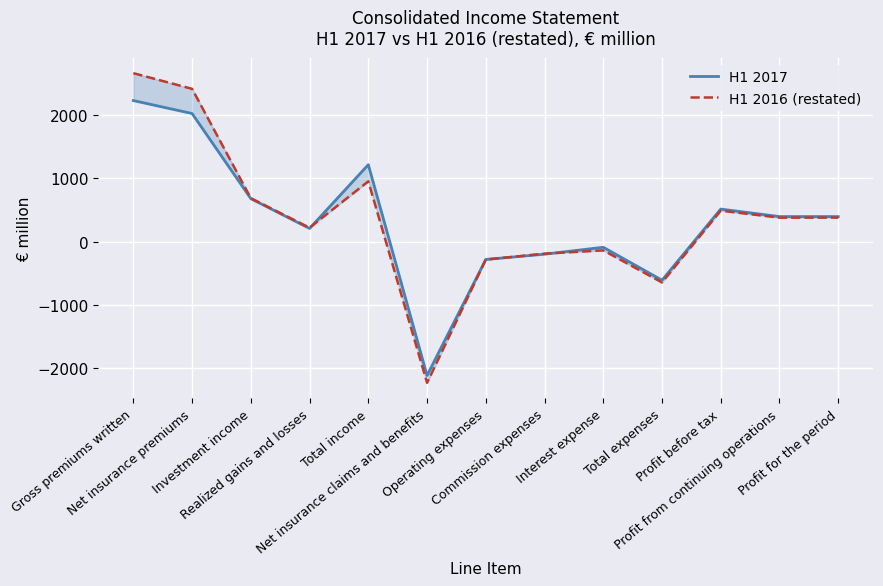

Where do H1 2017 and H1 2016 (restated) first cross each other?

Realized gains and losses and Total income